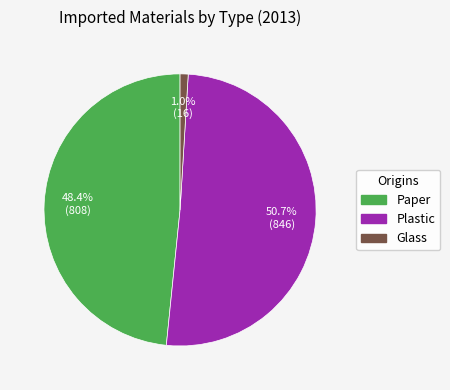

What percentage is NOT represented by Glass?

99.0%